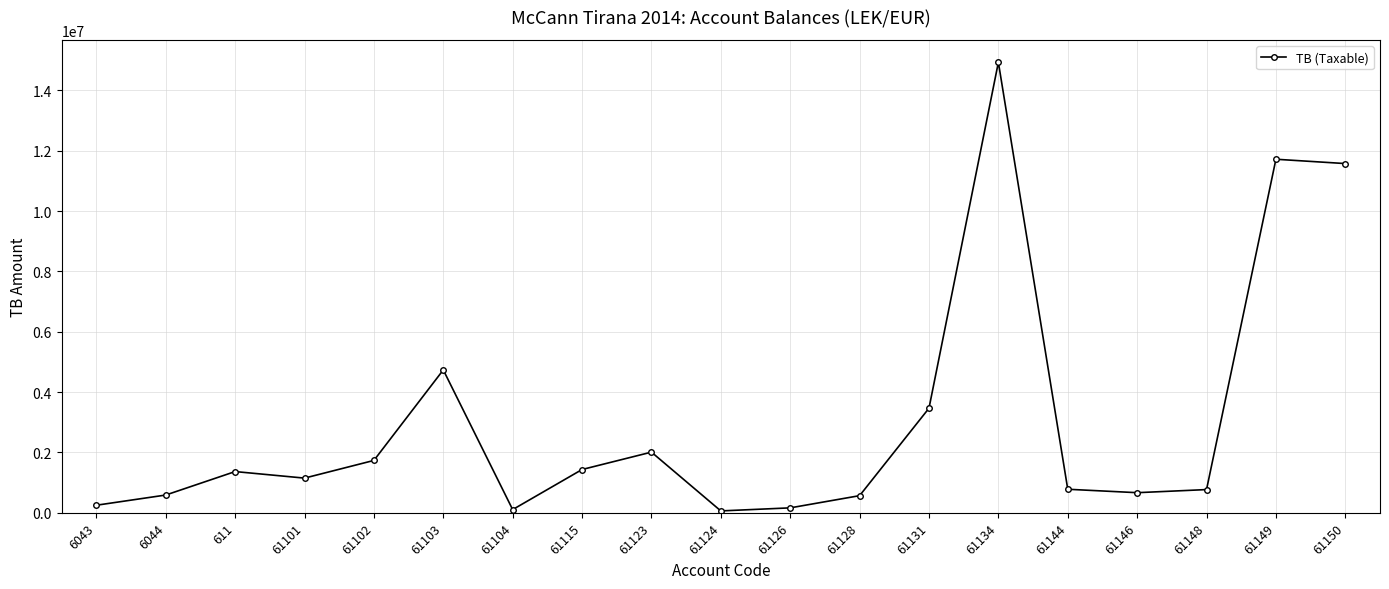

What is the difference between the values at 6044 and 61148?

180962.0